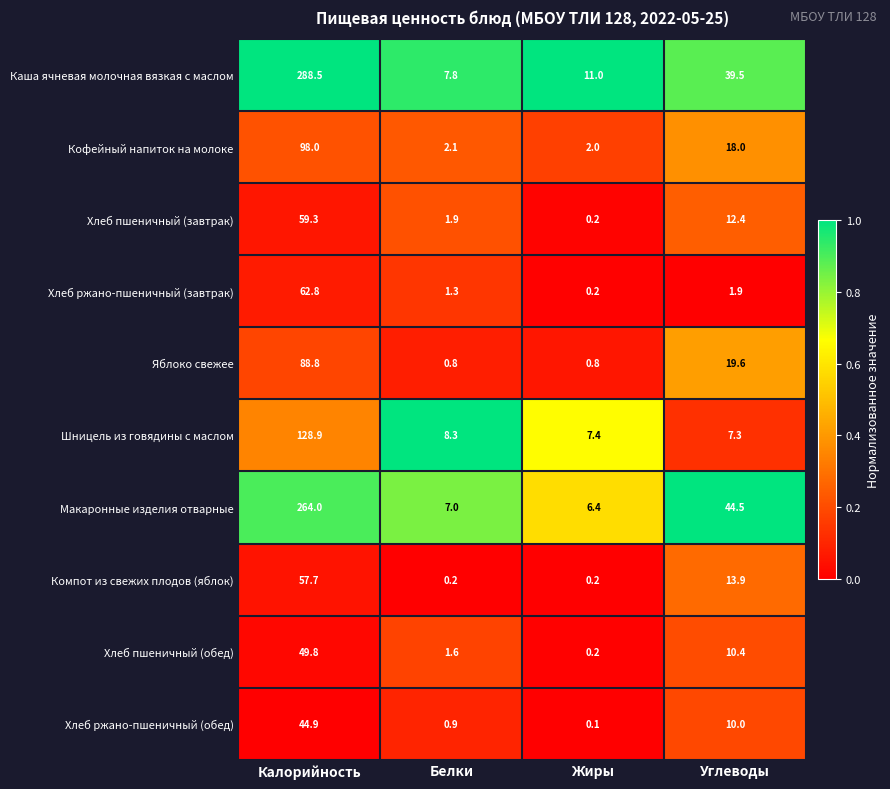

At which label does Каша ячневая молочная вязкая с маслом reach its peak?

Калорийность